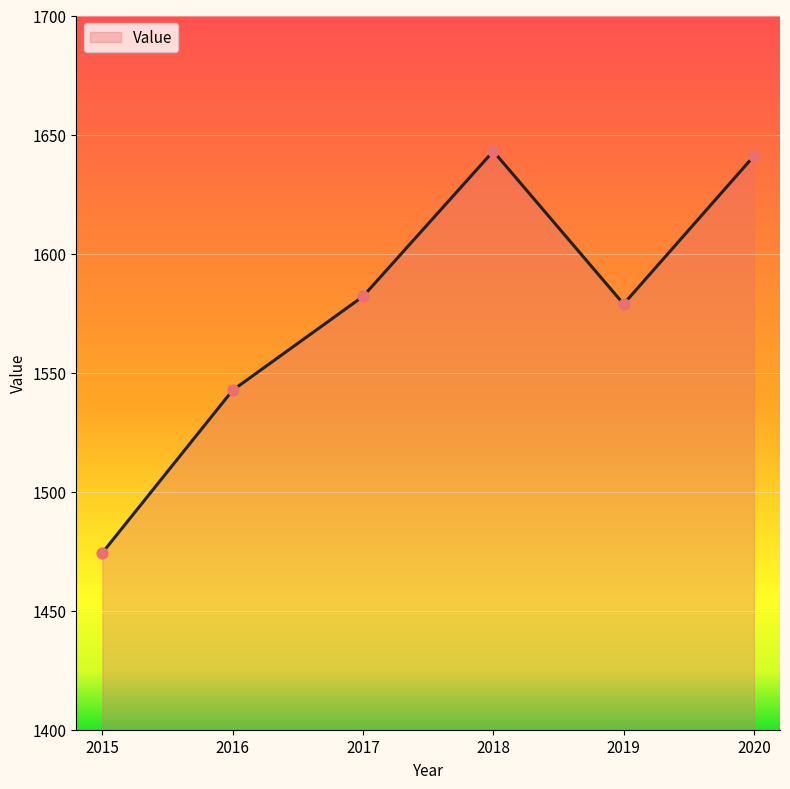

What is the change in value from 2016 to 2017?

+39.4